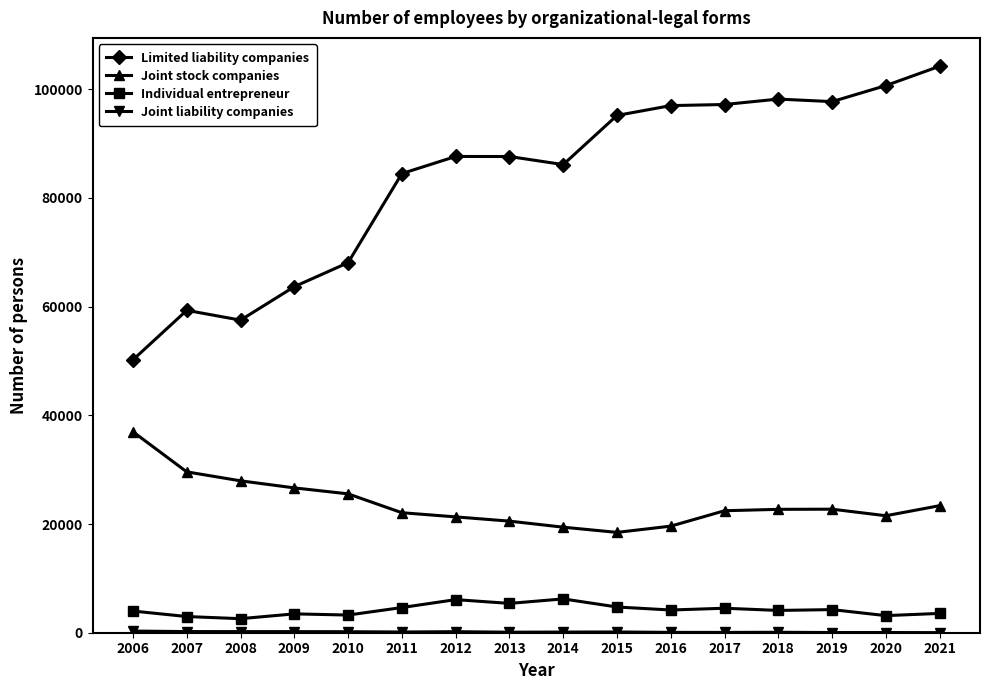

Which series has the largest total across all categories?

Limited liability companies